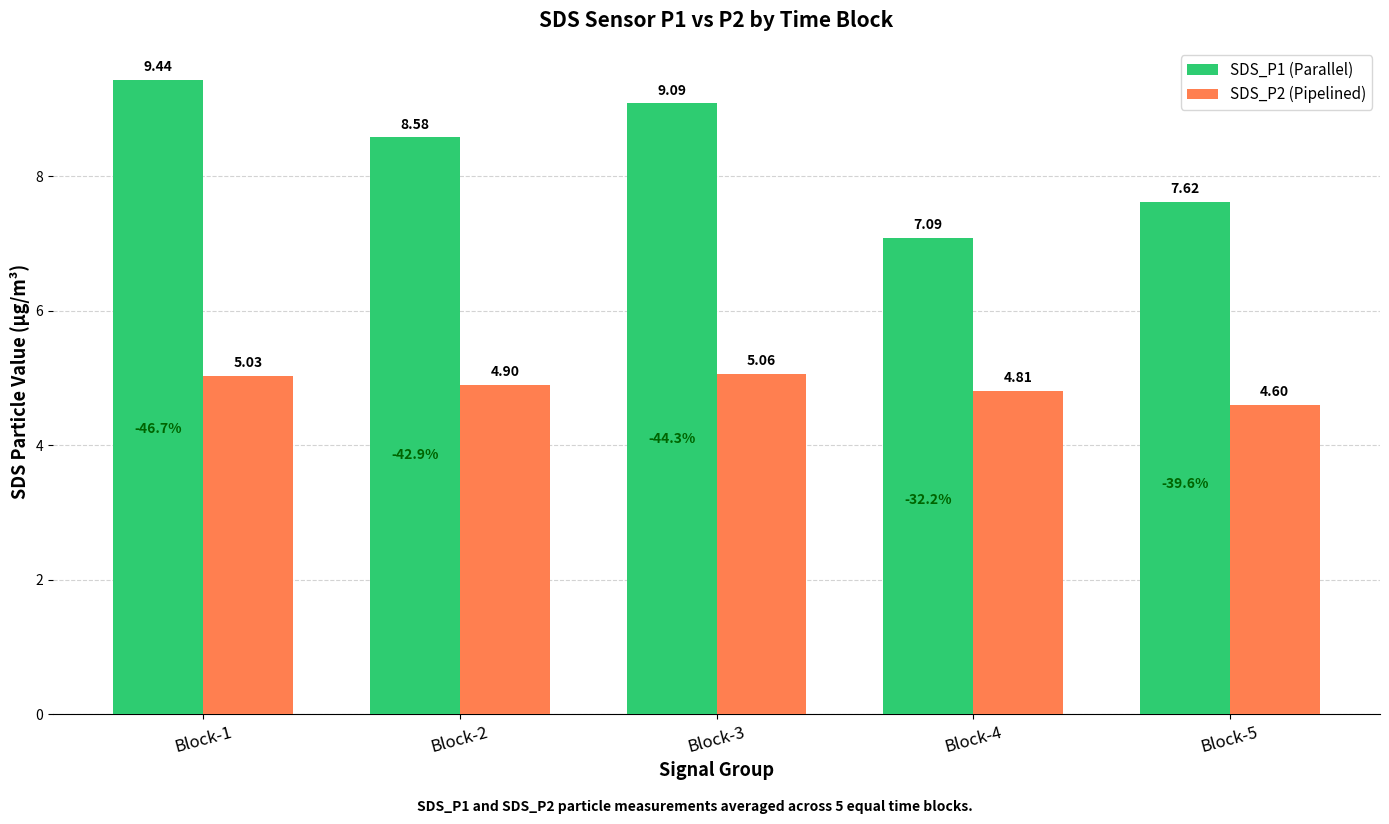

What is the difference between the SDS_P1 (Parallel) values at Block-3 and Block-2?

0.5